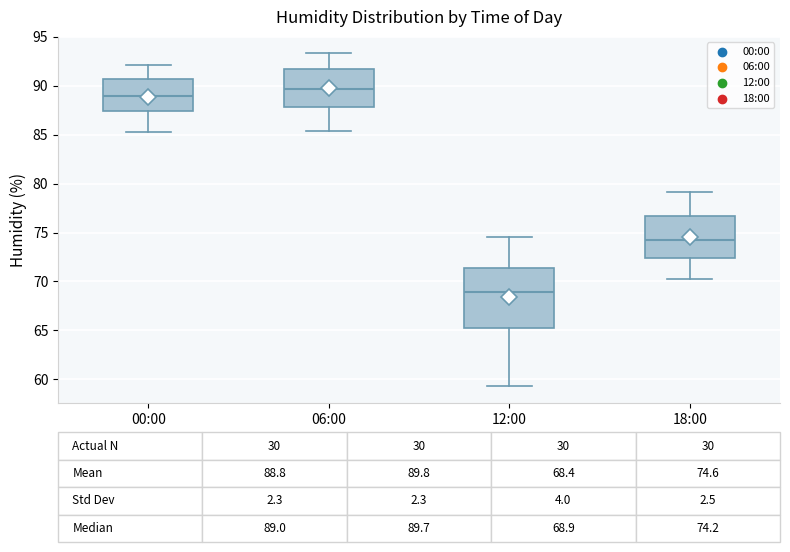

Which box has the lowest median line?

12:00